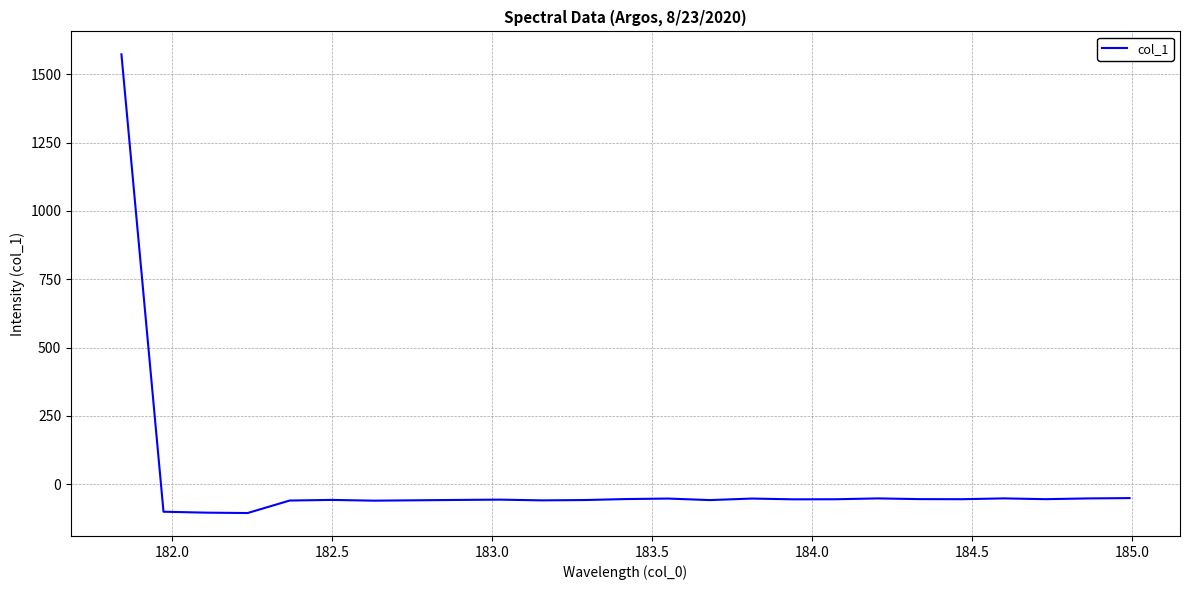

What is the smallest value displayed?

-105.3